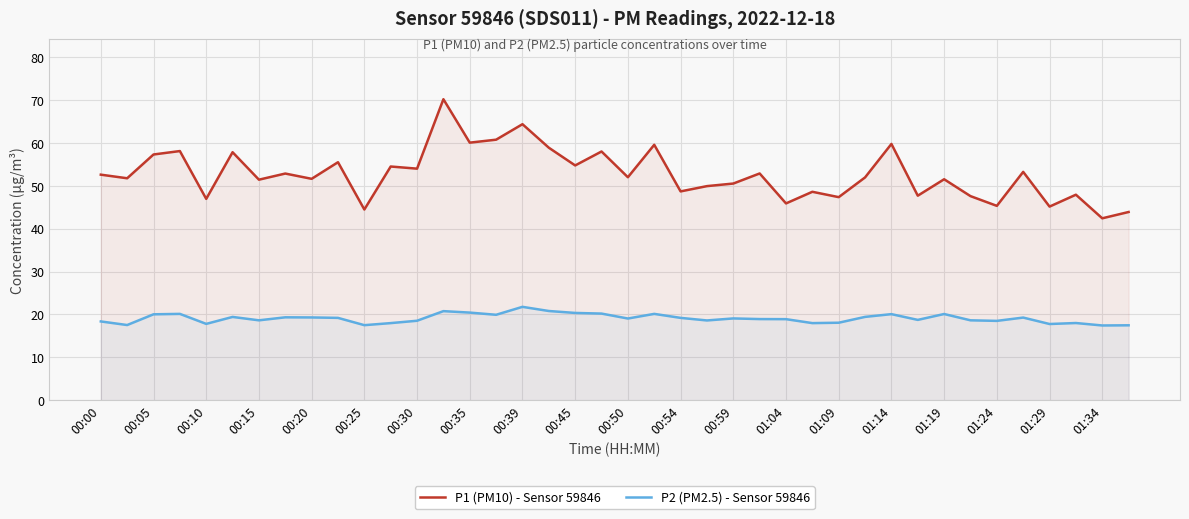

What are all the series names shown in the legend?

P1 (PM10) - Sensor 59846, P2 (PM2.5) - Sensor 59846